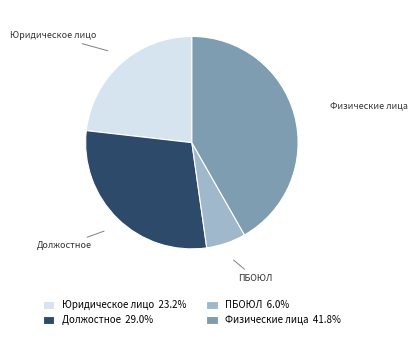

Approximately how many times larger is the value at Юридическое лицо compared to Должостное?

0.8